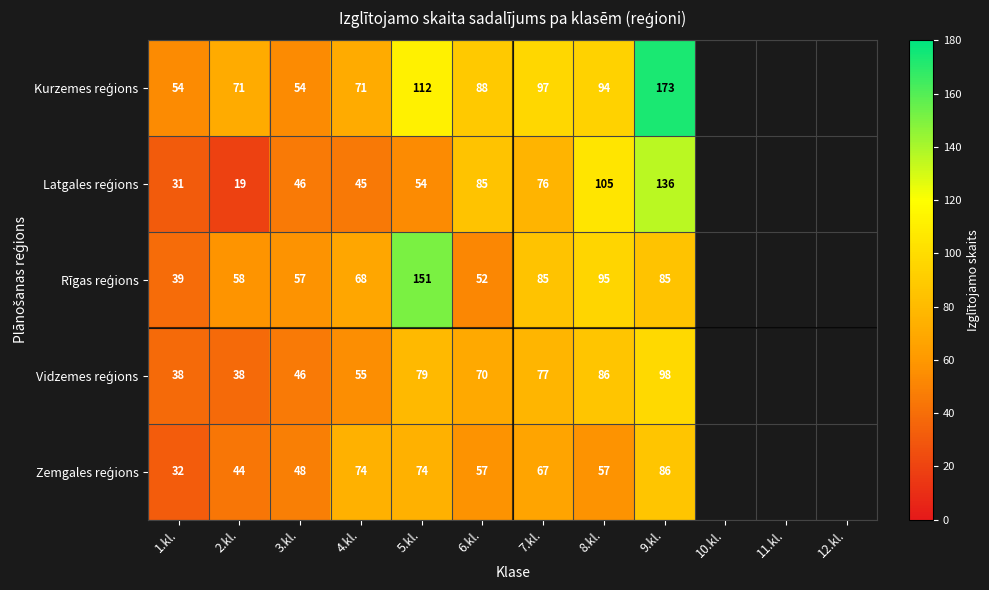

What is the total value across all series at 6.kl.?

352